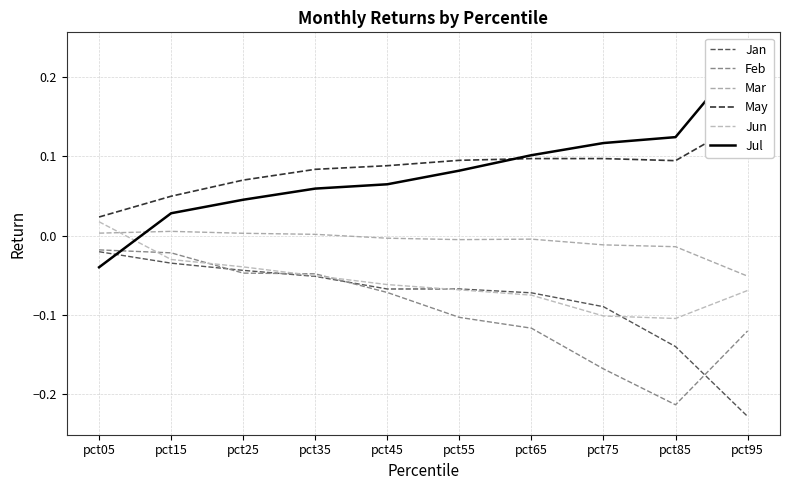

Reading right to left, list all the values displayed in this chart.

Jan: pct95=-0.2	pct85=-0.1	pct75=-0.1	pct65=-0.1	pct55=-0.1	pct45=-0.1	pct35=-0.1	pct25=-0.0	pct15=-0.0	pct05=-0.0
Feb: pct95=-0.1	pct85=-0.2	pct75=-0.2	pct65=-0.1	pct55=-0.1	pct45=-0.1	pct35=-0.0	pct25=-0.0	pct15=-0.0	pct05=-0.0
Mar: pct95=-0.1	pct85=-0.0	pct75=-0.0	pct65=-0.0	pct55=-0.0	pct45=-0.0	pct35=0.0	pct25=0.0	pct15=0.0	pct05=0.0
May: pct95=0.1	pct85=0.1	pct75=0.1	pct65=0.1	pct55=0.1	pct45=0.1	pct35=0.1	pct25=0.1	pct15=0.0	pct05=0.0
Jun: pct95=-0.1	pct85=-0.1	pct75=-0.1	pct65=-0.1	pct55=-0.1	pct45=-0.1	pct35=-0.1	pct25=-0.0	pct15=-0.0	pct05=0.0
Jul: pct95=0.2	pct85=0.1	pct75=0.1	pct65=0.1	pct55=0.1	pct45=0.1	pct35=0.1	pct25=0.0	pct15=0.0	pct05=-0.0